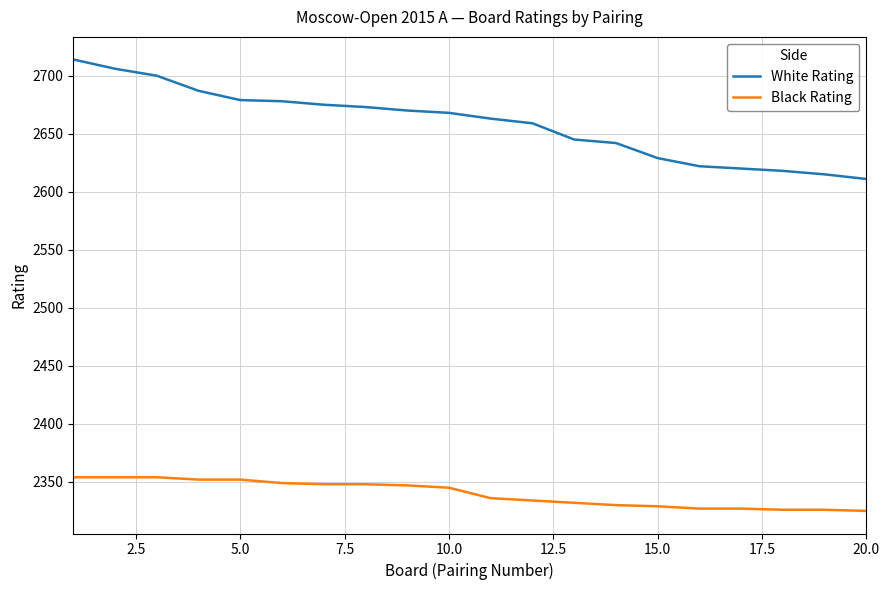

Rank the series by their average value, from highest to lowest.

White Rating, Black Rating